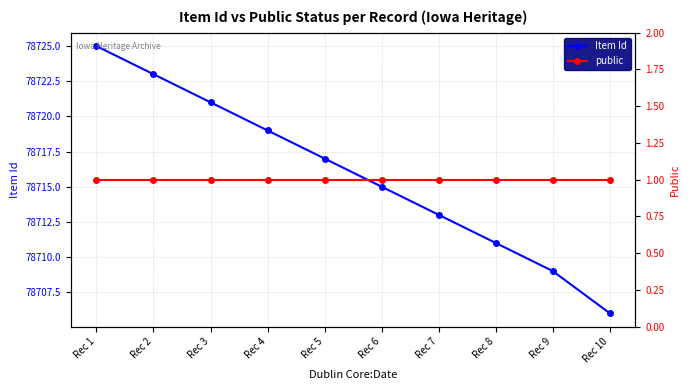

True or false: Item Id and public intersect in this chart.

False